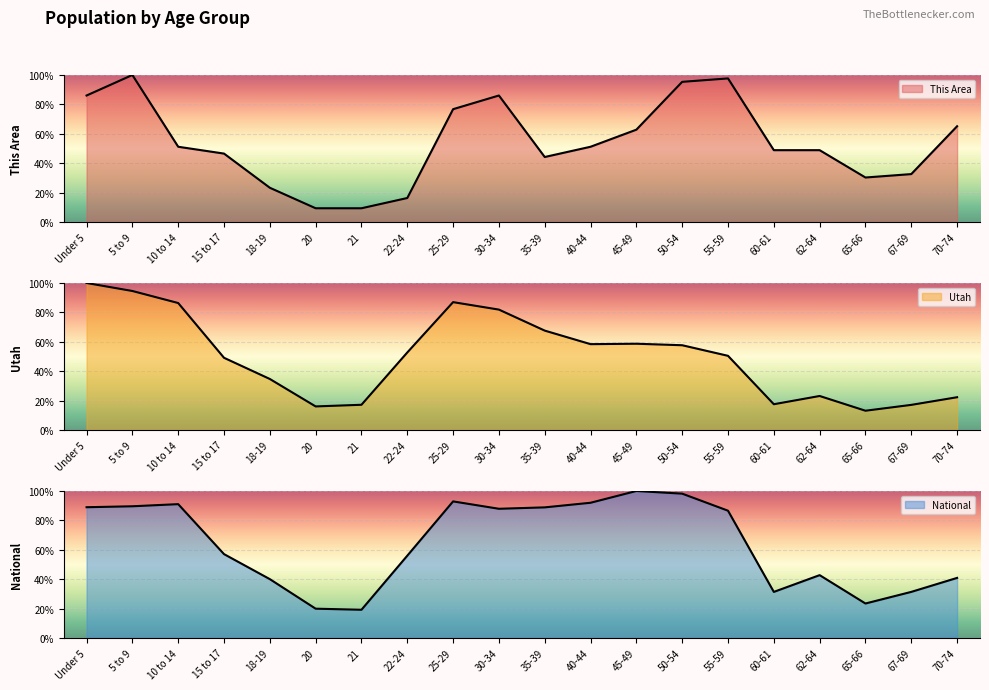

In This Area, how many points are higher than both neighbors (excluding endpoints)?

3